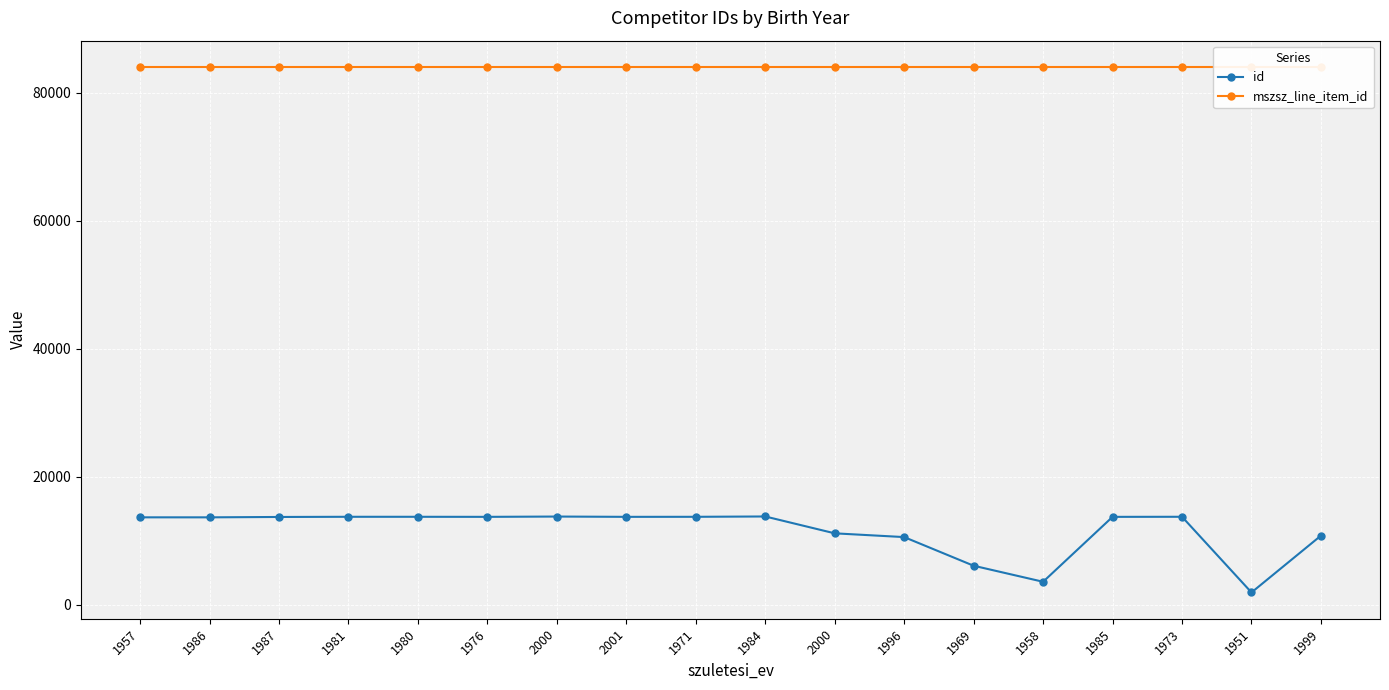

What is the value of the mszsz_line_item_id point at the 17th from the left?

84070